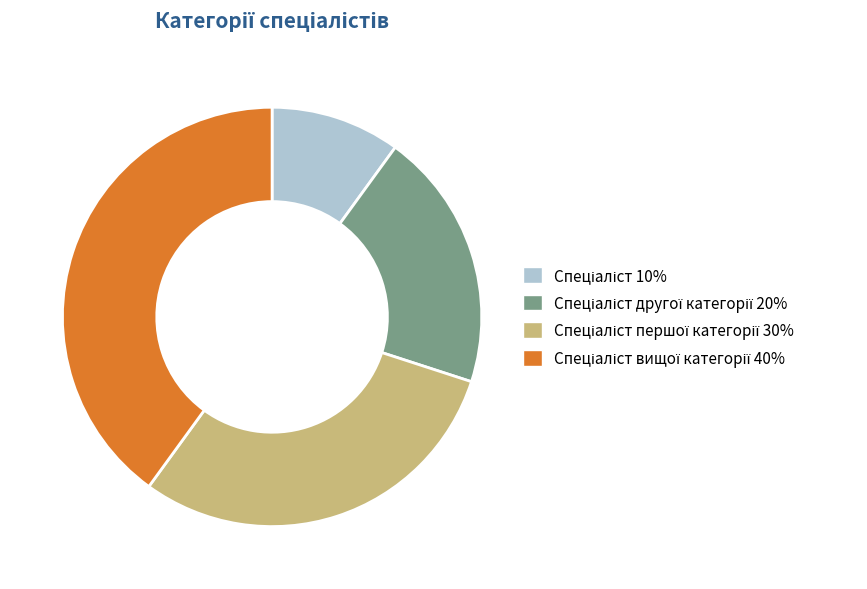

Is there a majority slice in this chart?

No